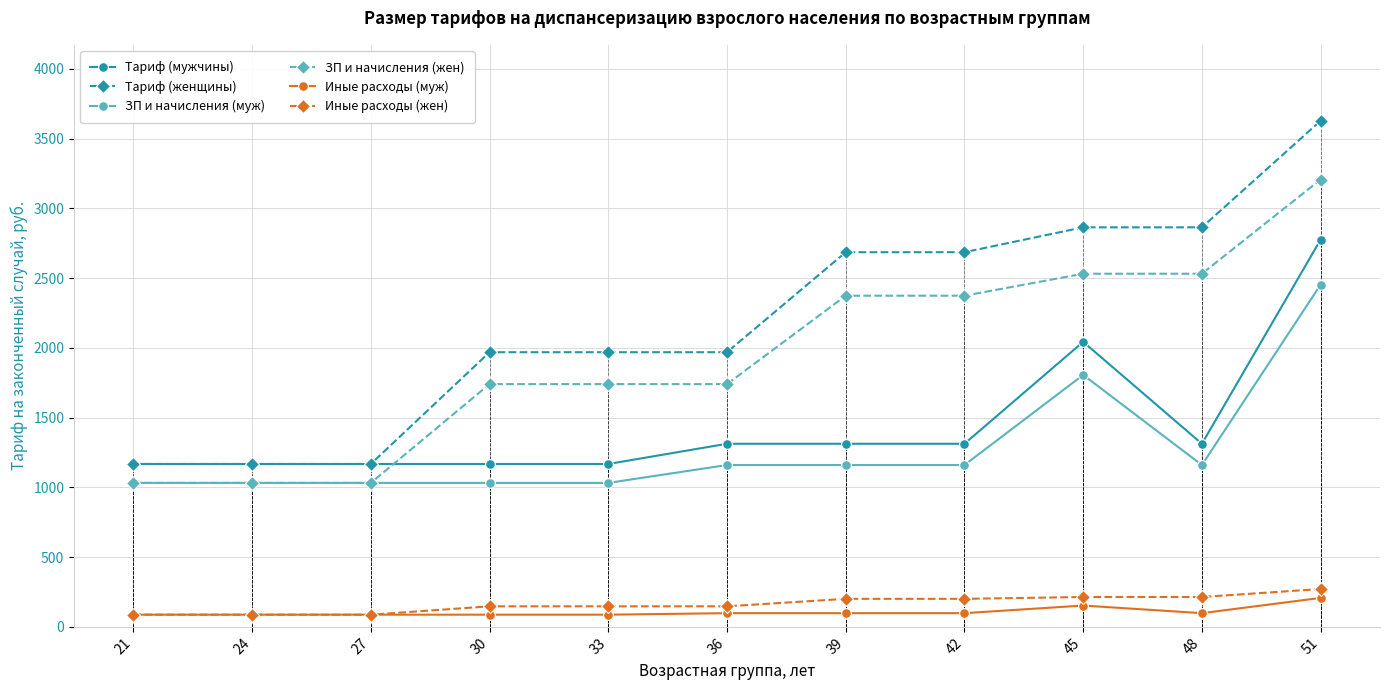

What is the difference between the highest and lowest values at 30?

1881.5